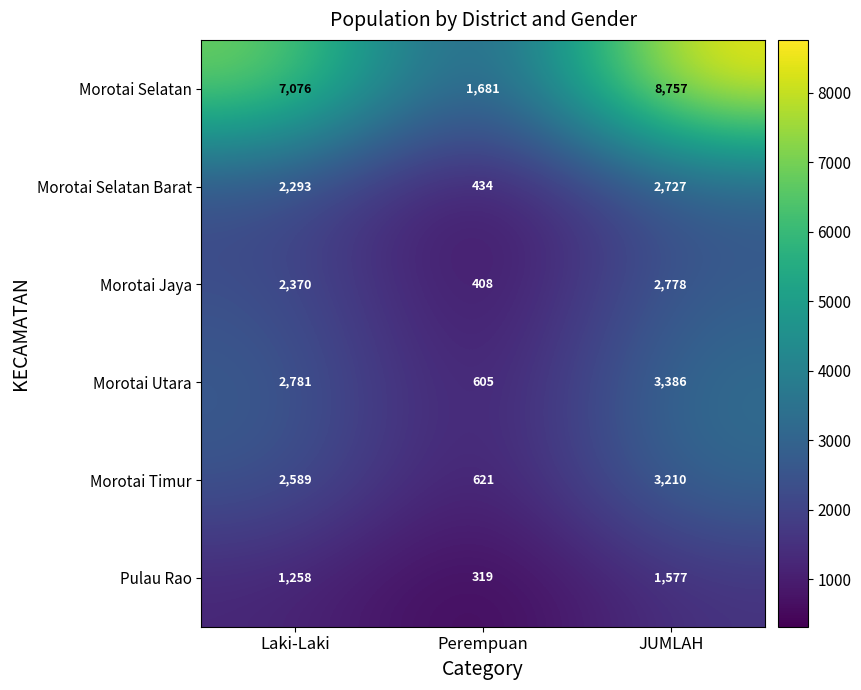

Which label corresponds to the smallest value in the chart?

Perempuan